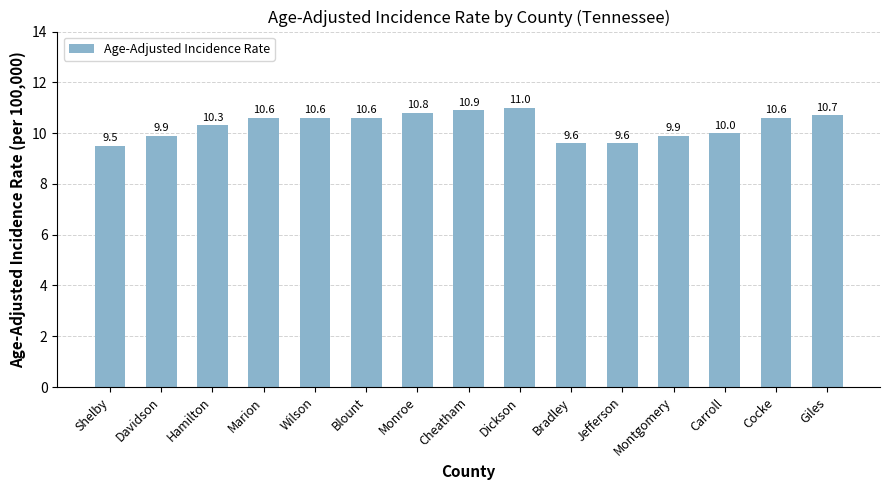

What is the change in value from Wilson to Carroll?

-0.6